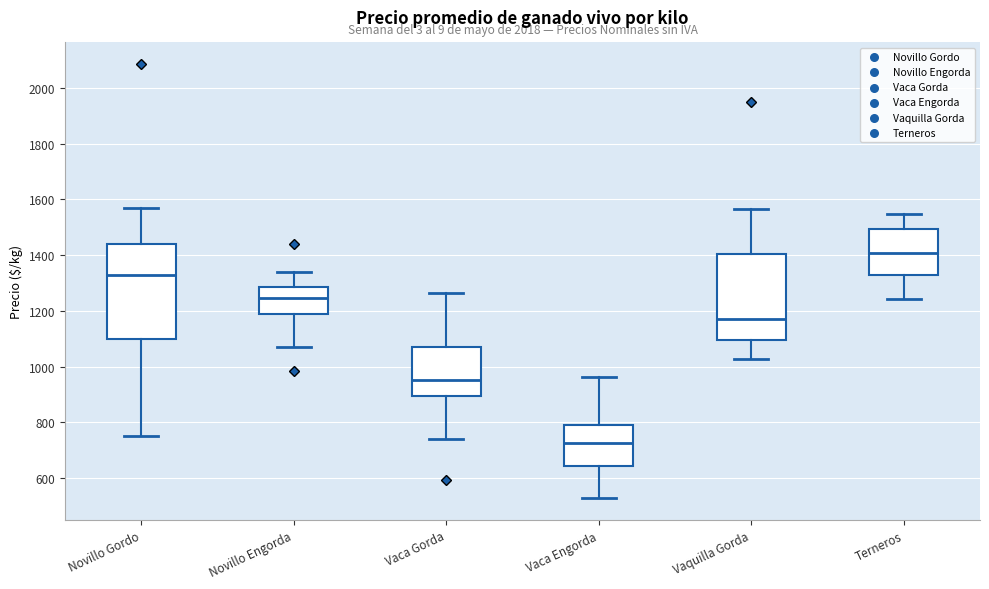

Reading left to right, read every box against the y-axis: the position of its median line, the range the box covers, and the ends of its whiskers. The values are not printed on the chart, so give them approximately, as read against the axis.

Novillo Gordo: median 1320, box 1100 to 1440, whiskers 760 to 1560
Novillo Engorda: median 1240, box 1180 to 1280, whiskers 1060 to 1340
Vaca Gorda: median 960, box 900 to 1060, whiskers 740 to 1260
Vaca Engorda: median 720, box 640 to 800, whiskers 520 to 960
Vaquilla Gorda: median 1180, box 1100 to 1400, whiskers 1020 to 1560
Terneros: median 1400, box 1320 to 1500, whiskers 1240 to 1540